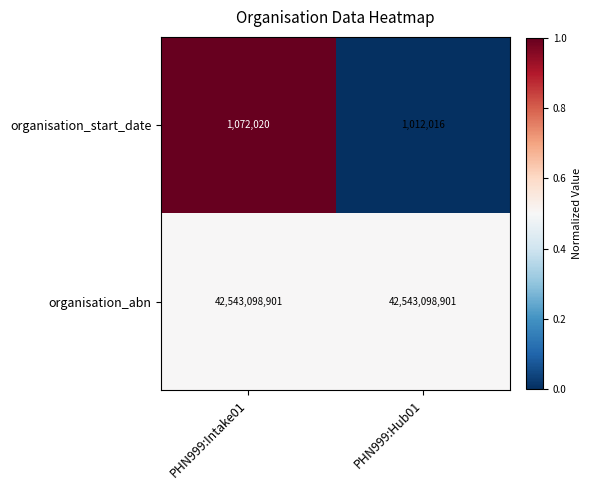

The organisation_start_date series shows 1072020 at PHN999:Intake01. True or false?

True